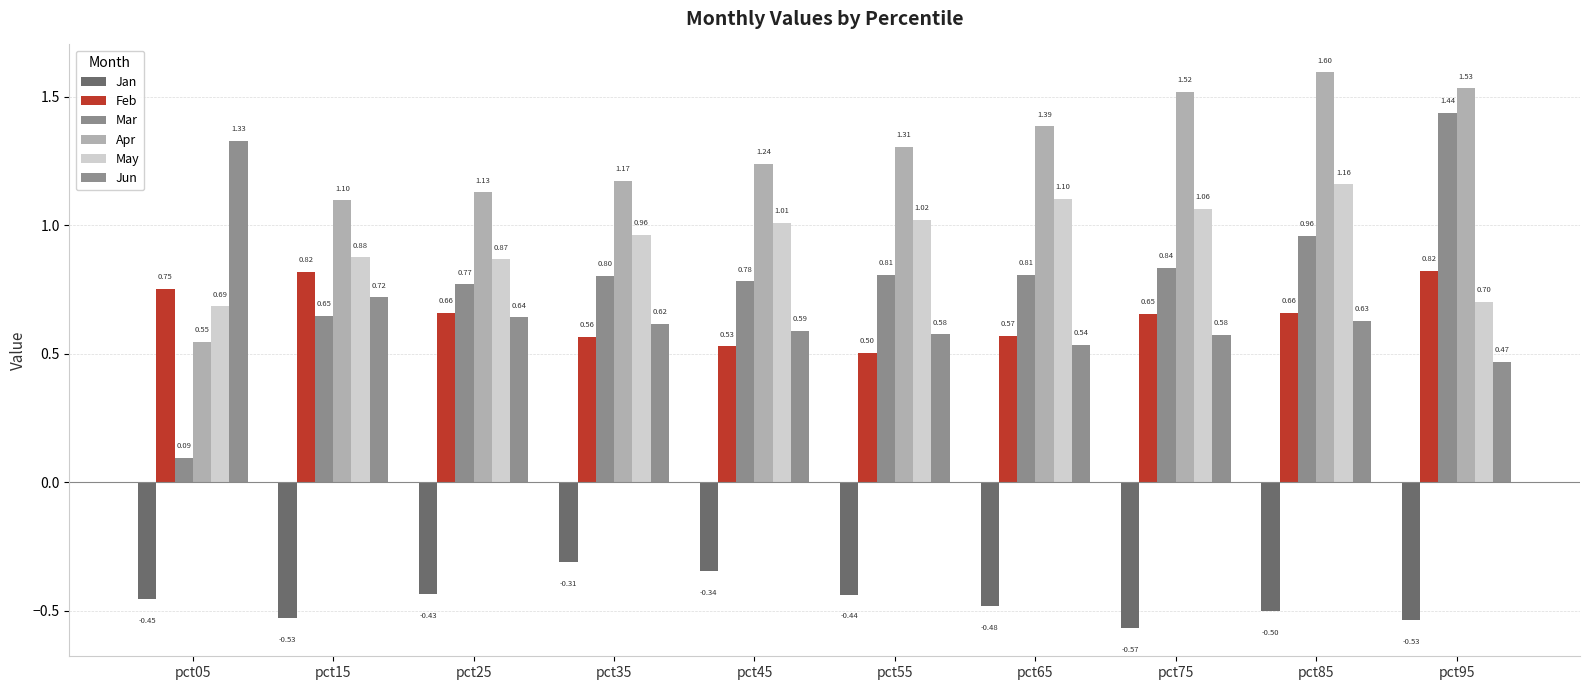

What is the difference between the maximum and minimum values in the Feb series?

0.3